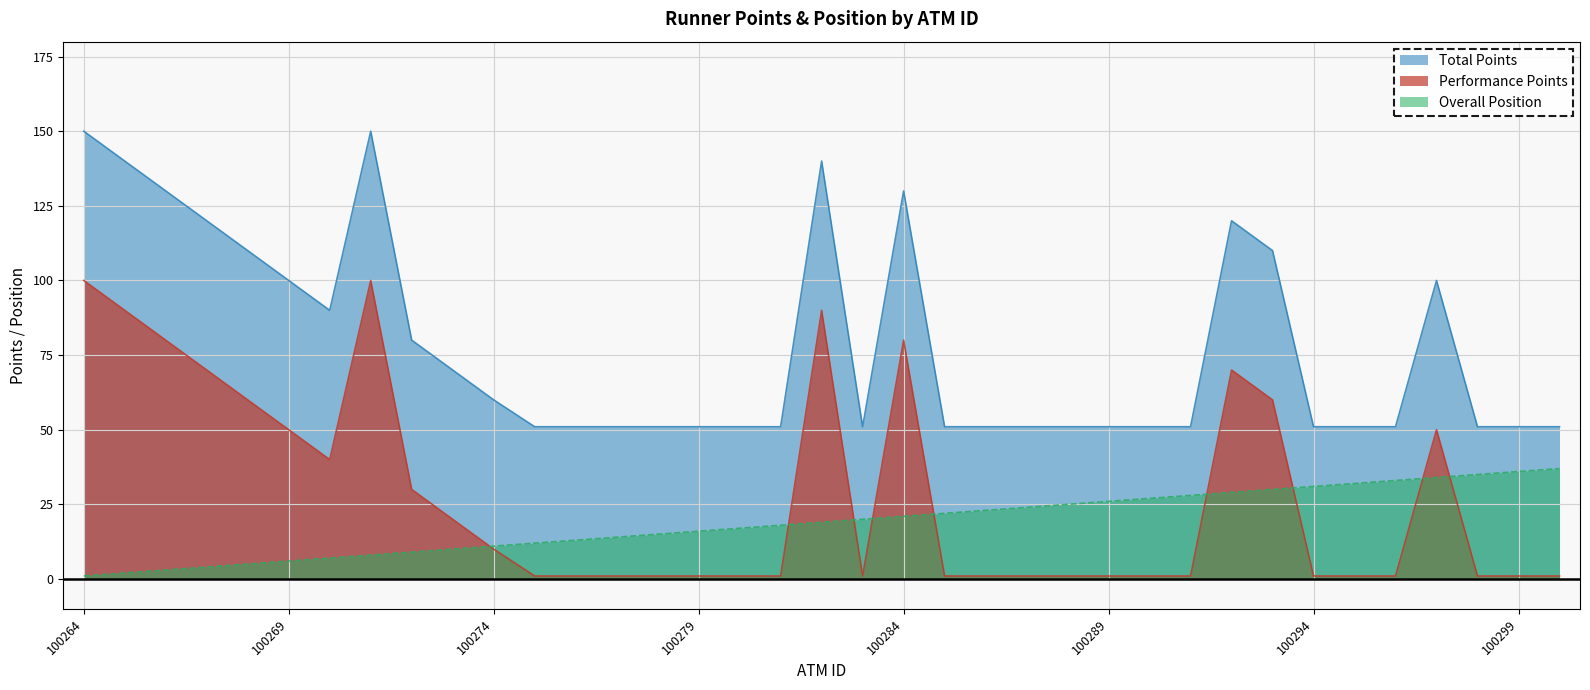

True or false: Performance Points and Overall Position cross at least once.

True